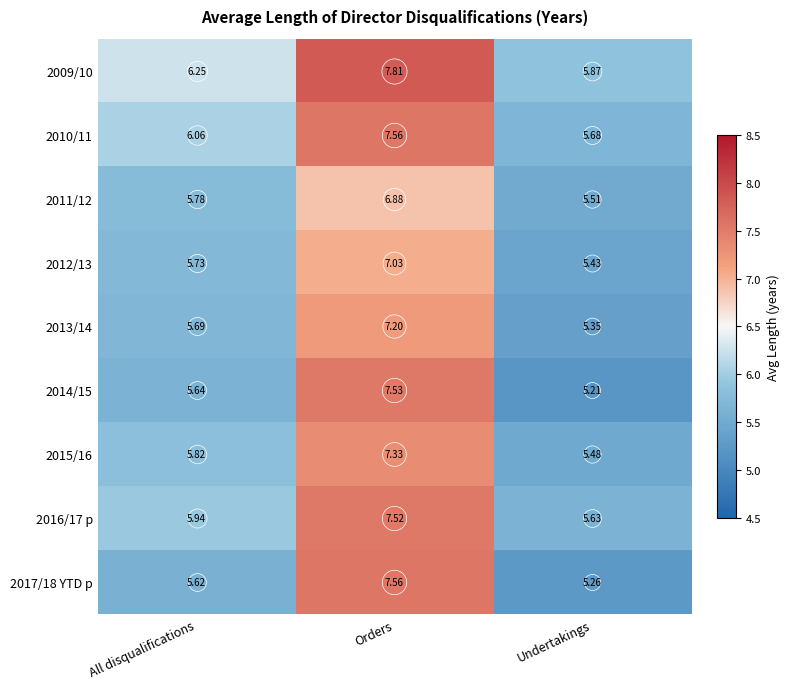

At which label is 2012/13 closest to 6?

All disqualifications